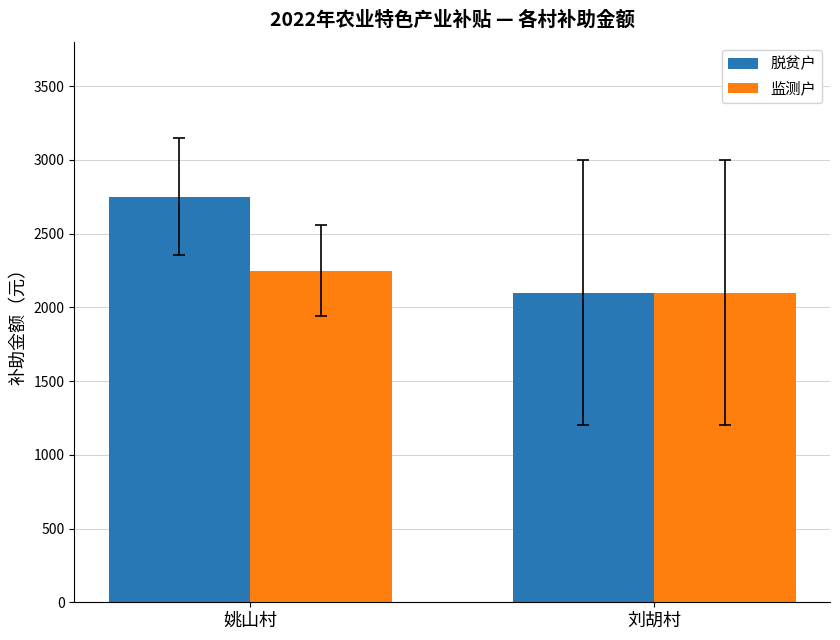

At which label does 监测户 reach its minimum?

刘胡村